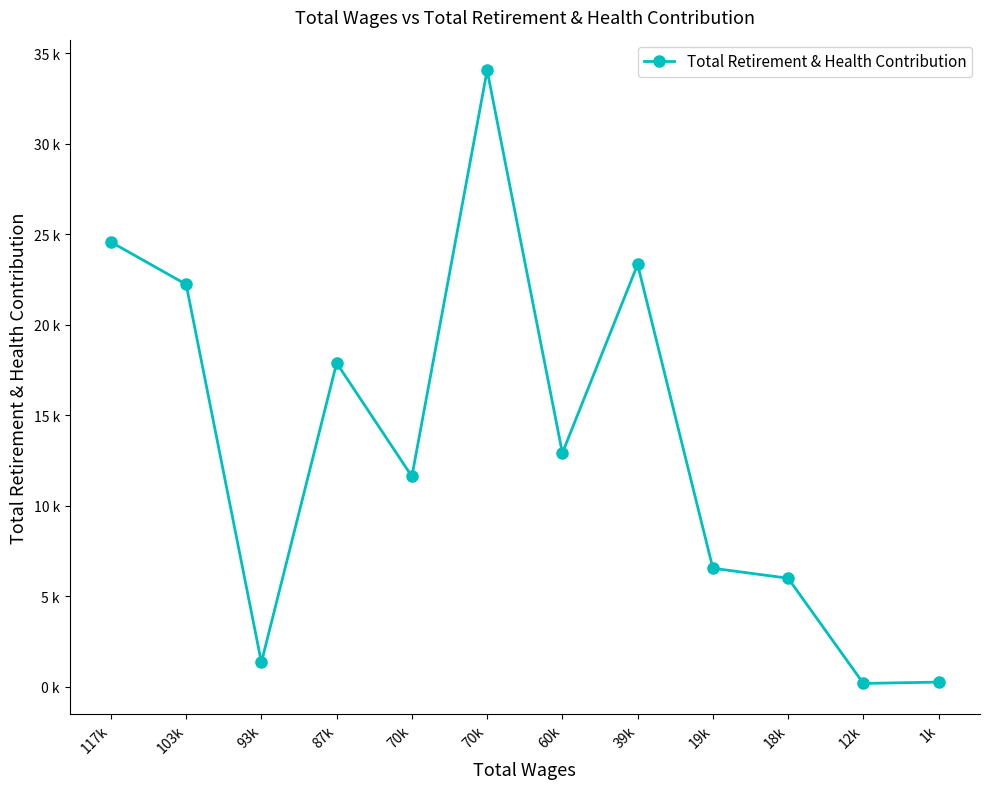

List the labels in order of value, smallest first.

12k, 1k, 93k, 18k, 19k, 70k, 60k, 87k, 103k, 39k, 117k, 70k